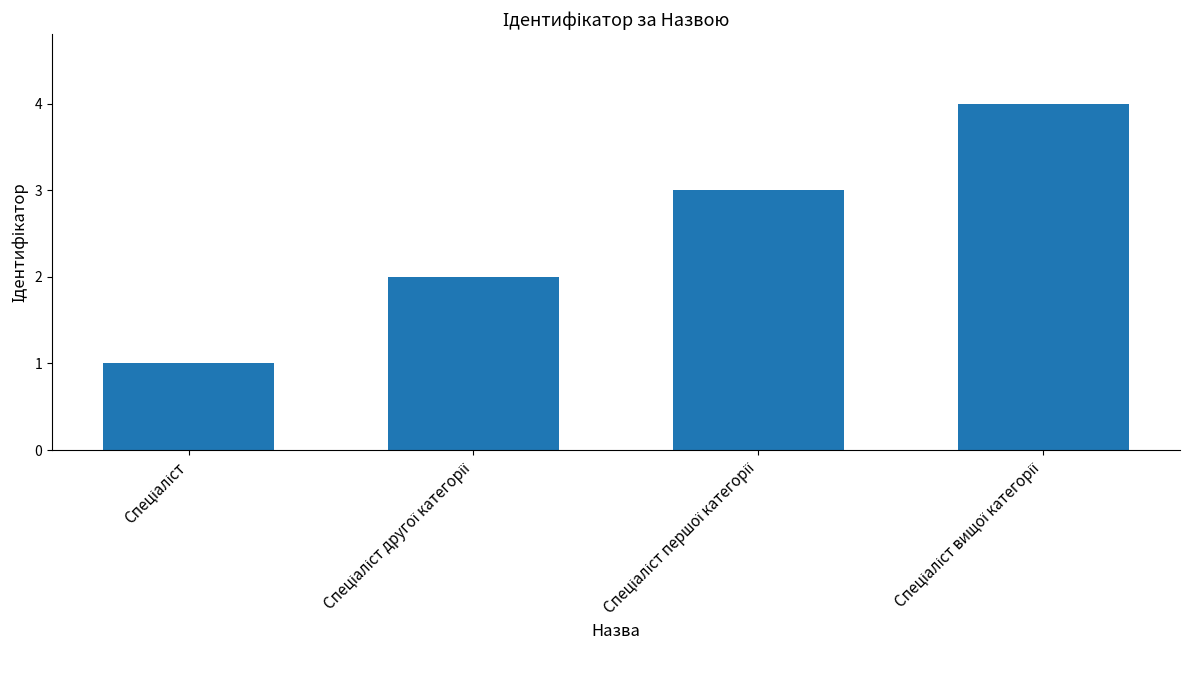

What is the greatest value displayed?

4